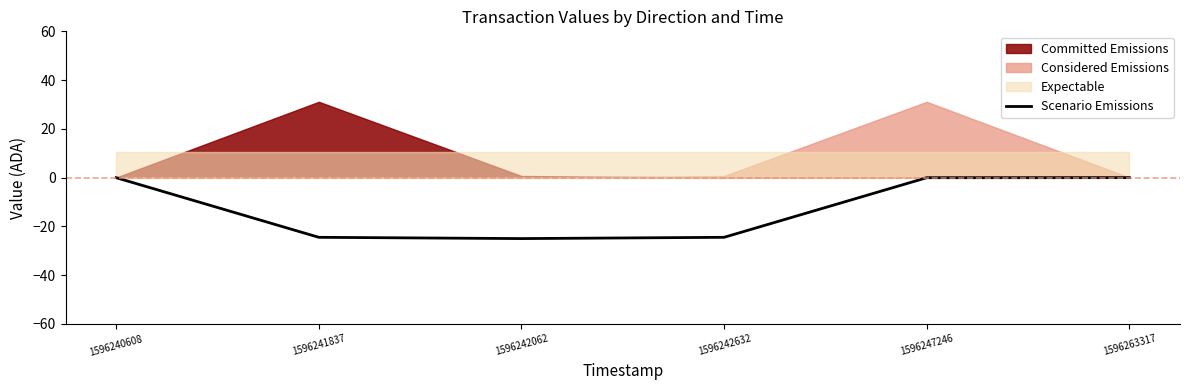

Rank the categories by value from highest to lowest.

1596263317, 1596247246, 1596240608, 1596241837, 1596242632, 1596242062